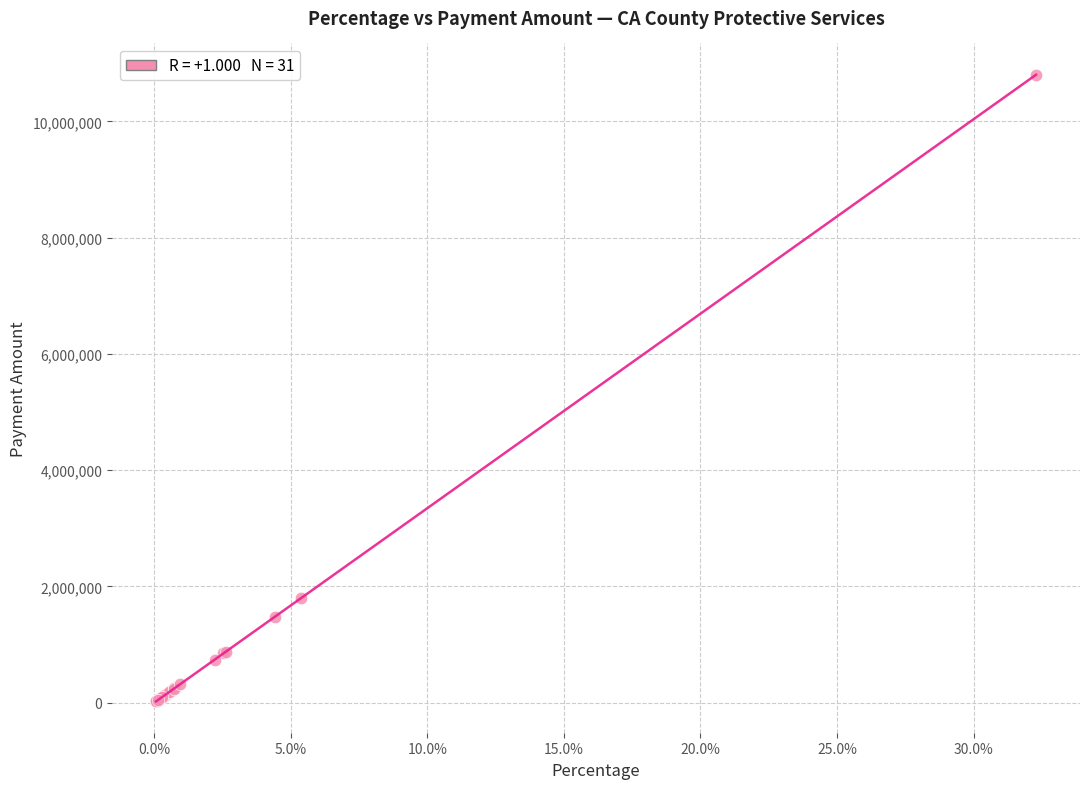

What Y value in the scatter plot is closest to 5411404?

1793479.9